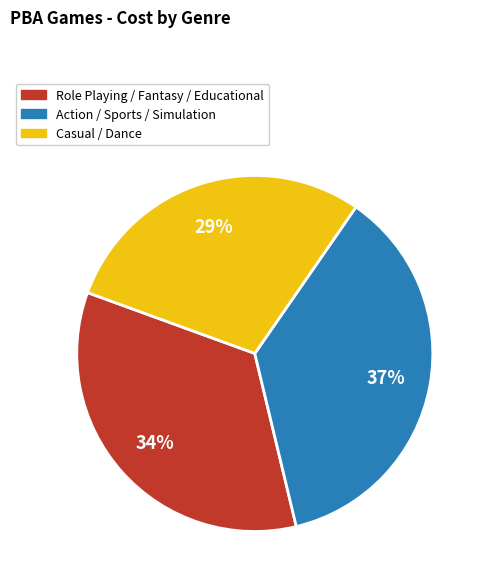

Is there any slice that represents more than half of the pie?

No